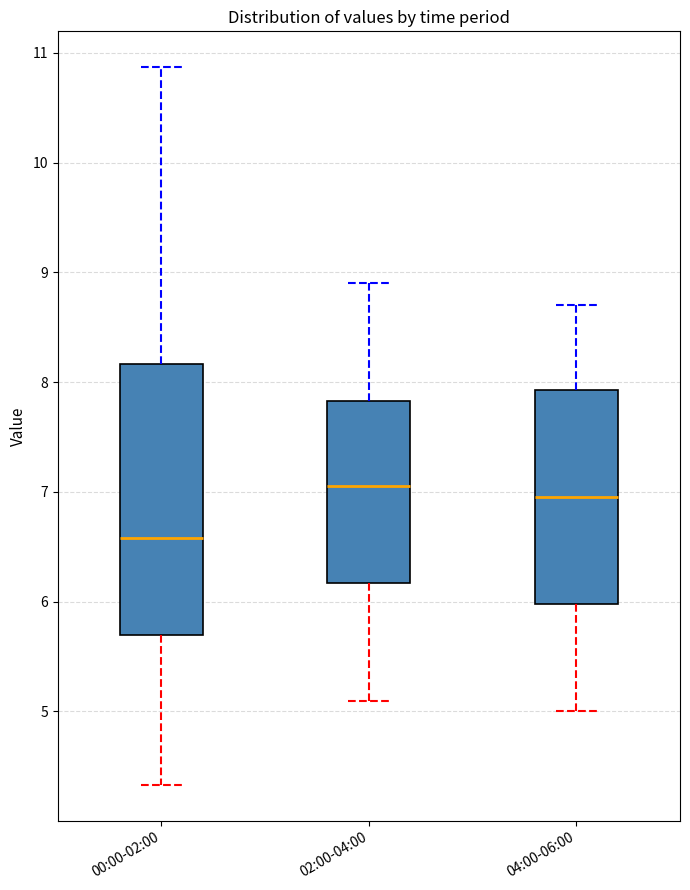

Comparing the boxes themselves (not the whiskers), which one is the tallest?

00:00-02:00